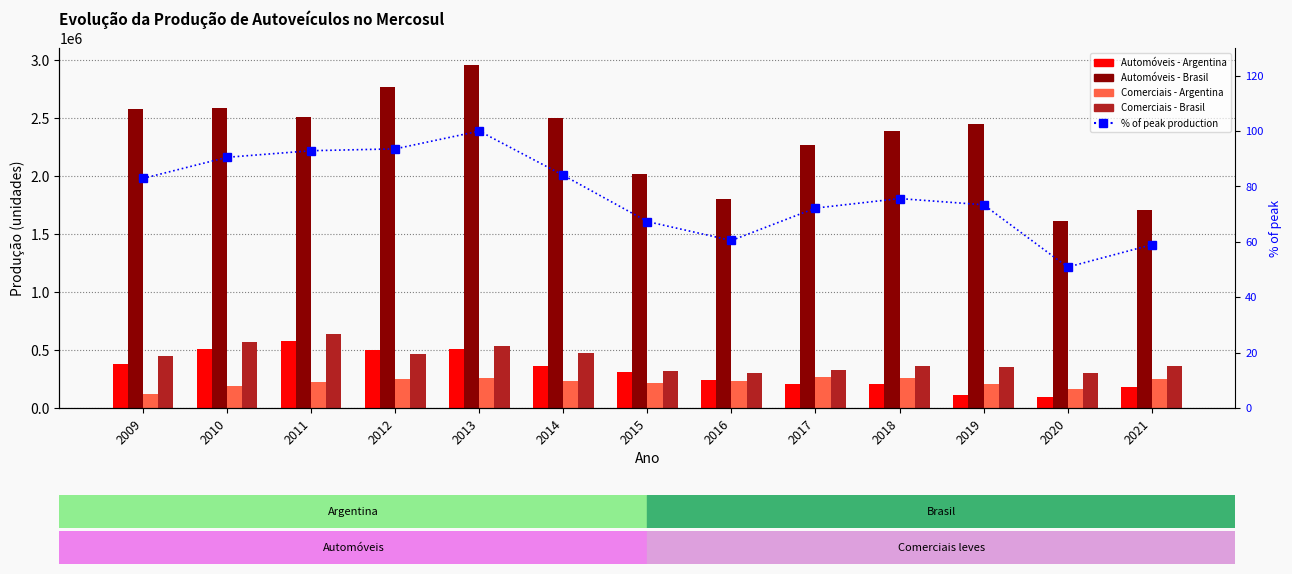

How many categories are shown in the chart?

13